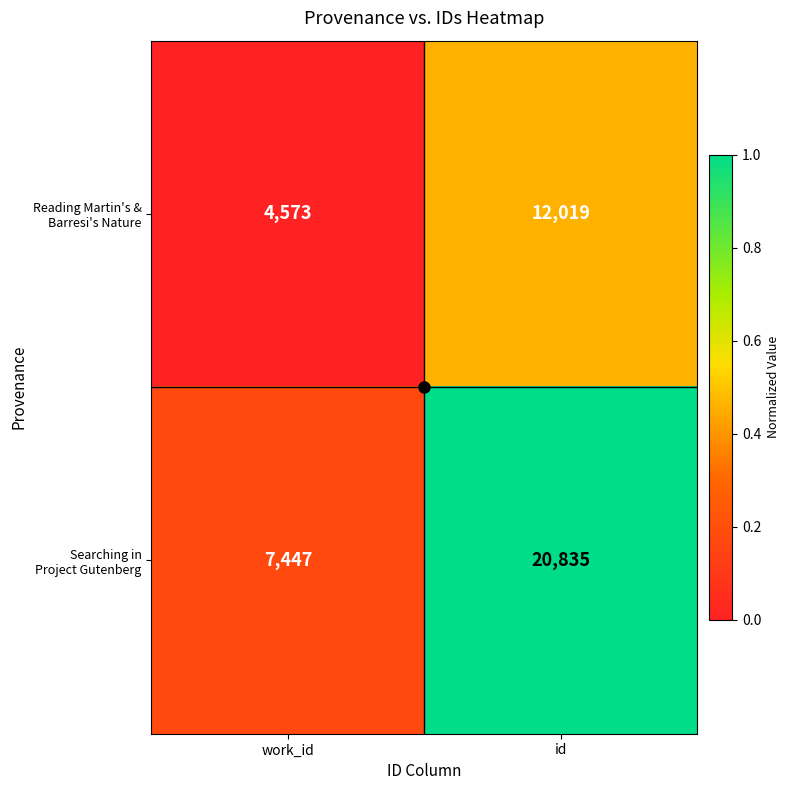

What is the greatest value displayed?

20835